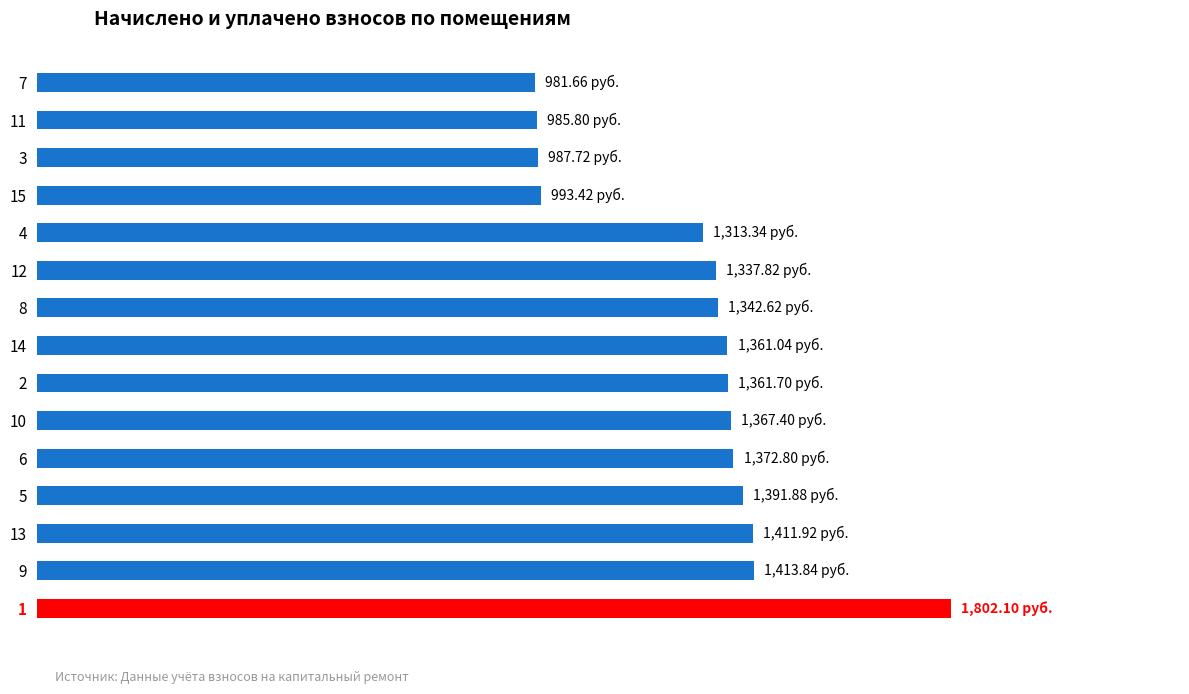

What is the maximum value shown in the chart?

1802.1